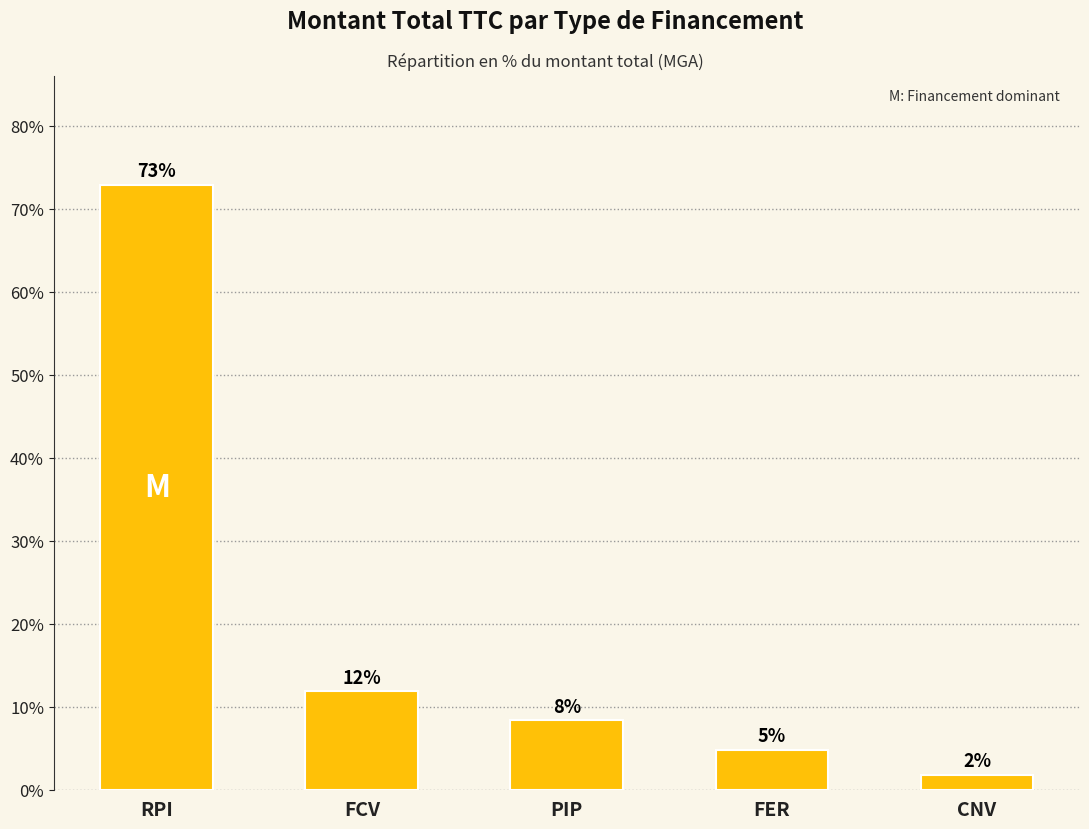

How many bars are there in total?

5